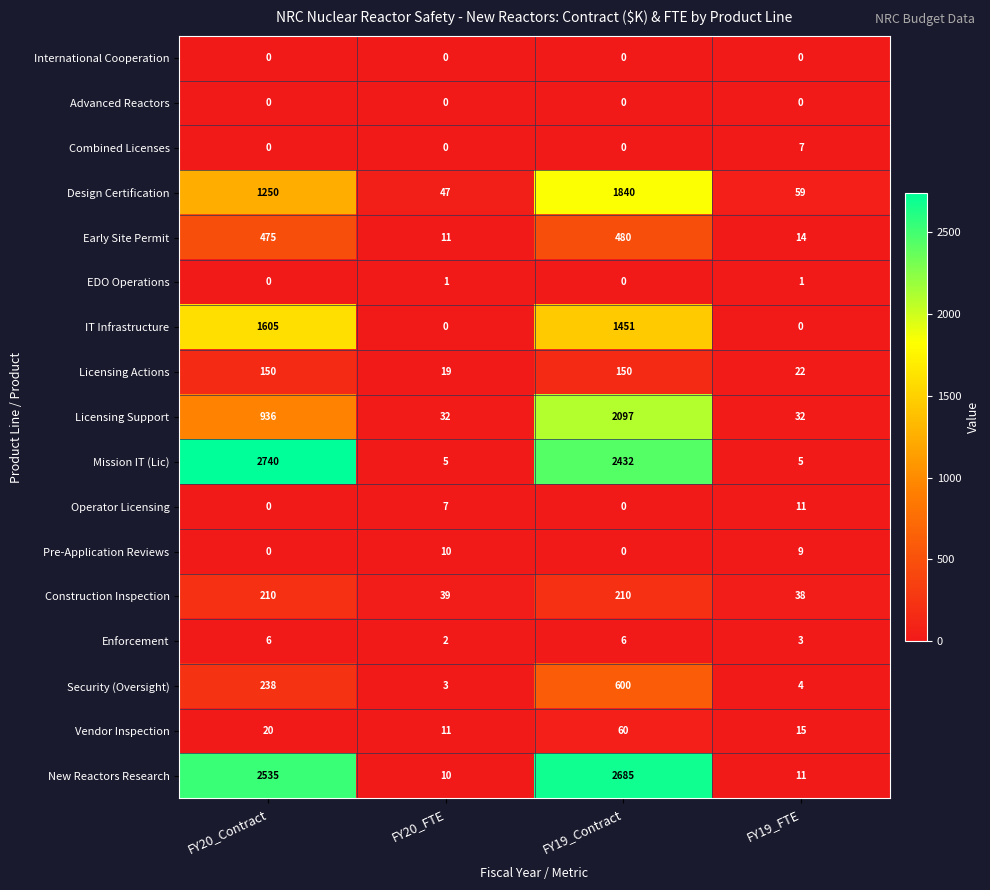

How many series are shown in this chart?

17